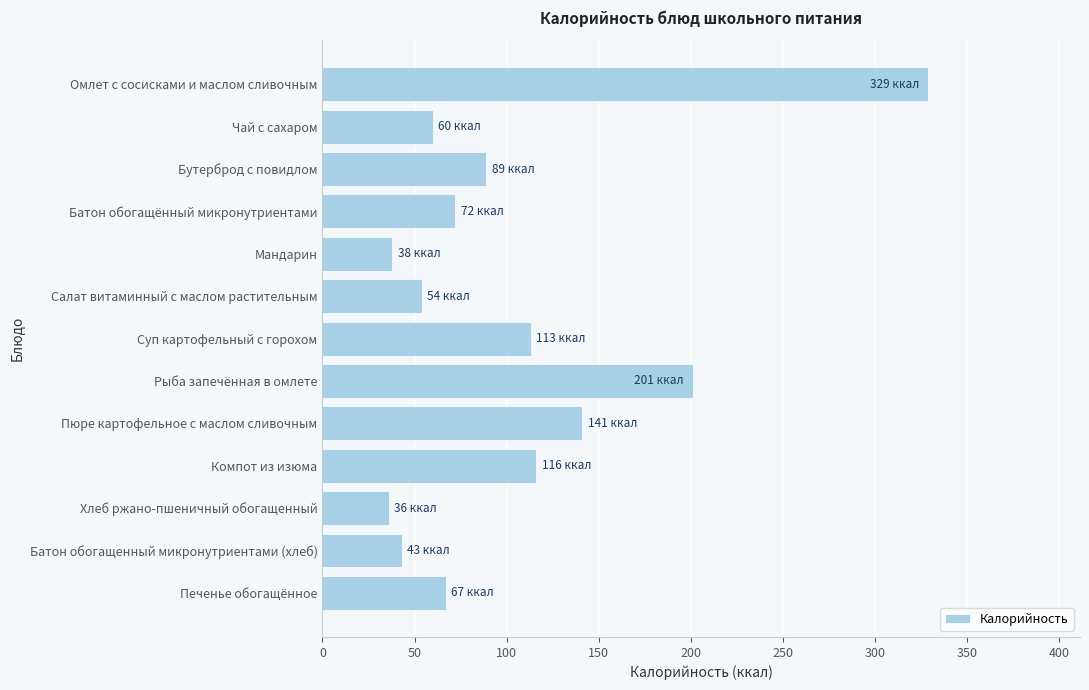

The value at Бутерброд с повидлом is 89. True or false?

True